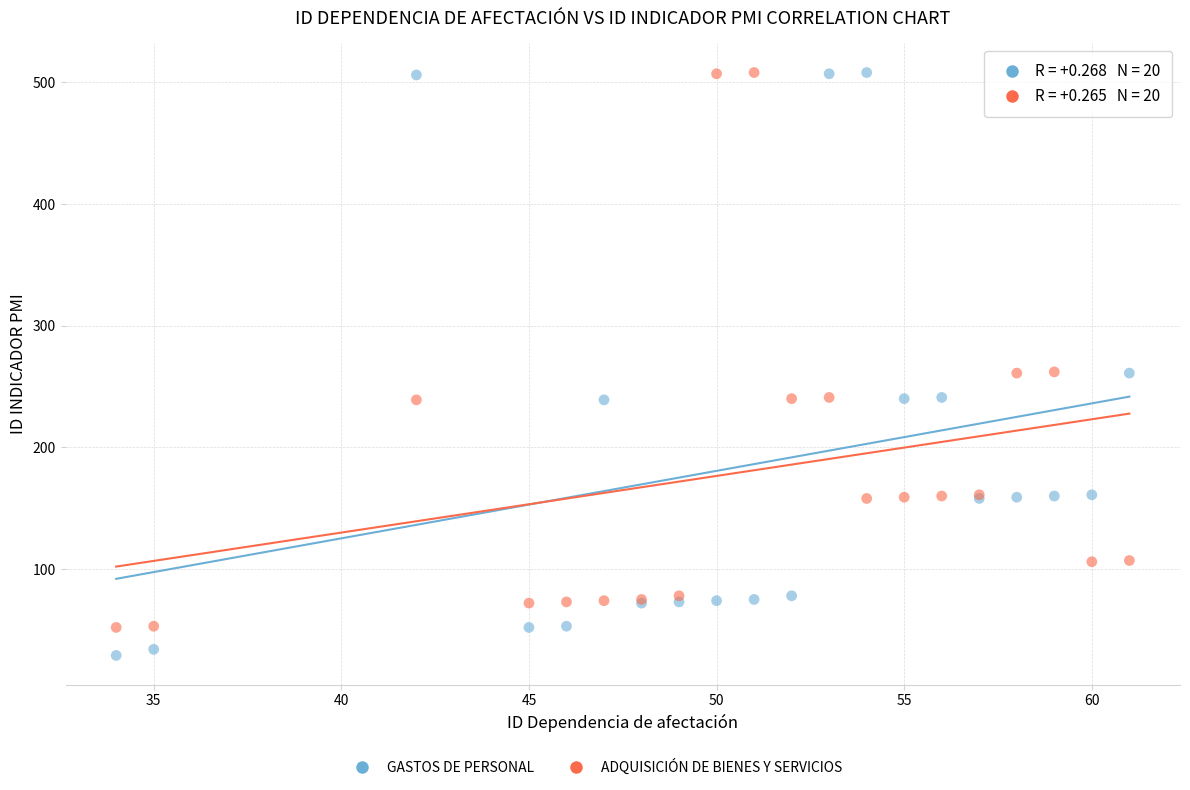

What is the X range (max minus min) for the scatter plot?

27